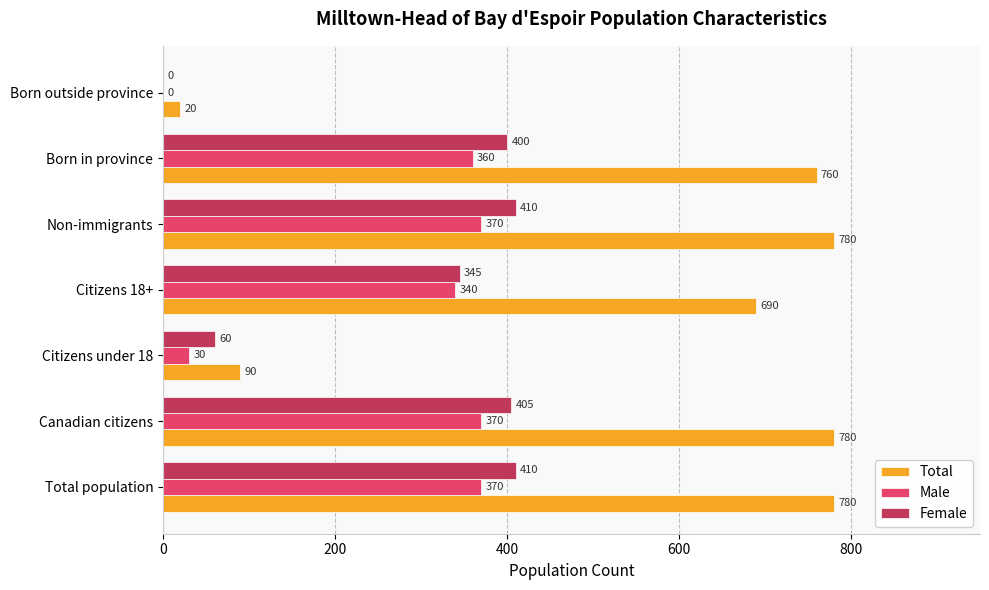

What is the total value across all series at Canadian citizens?

1555